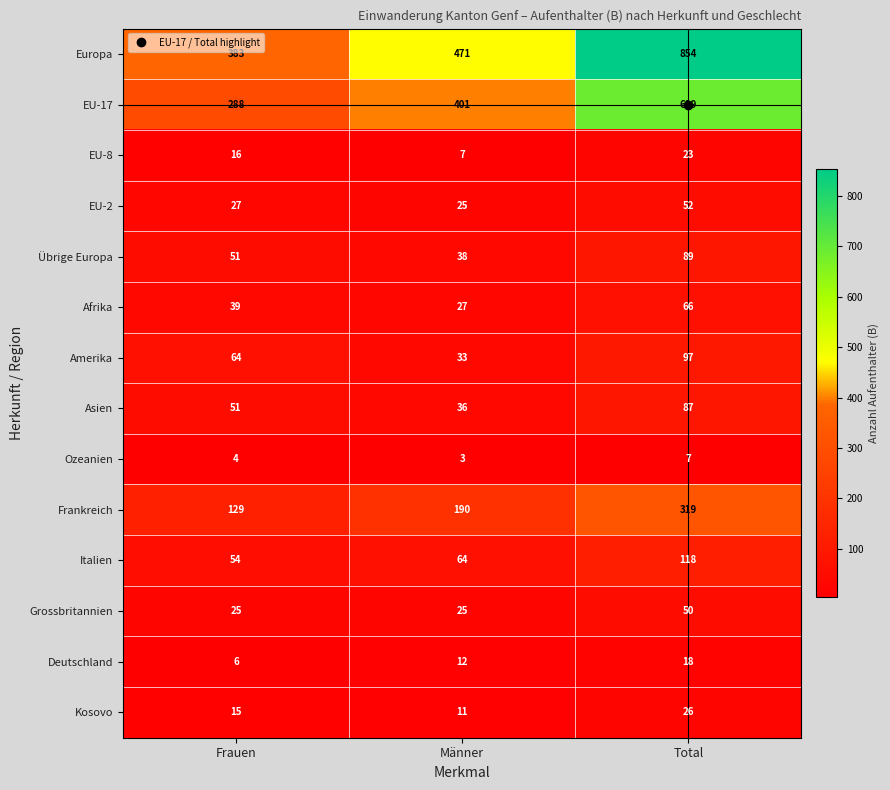

What is the difference between the highest and lowest values at Frauen?

379